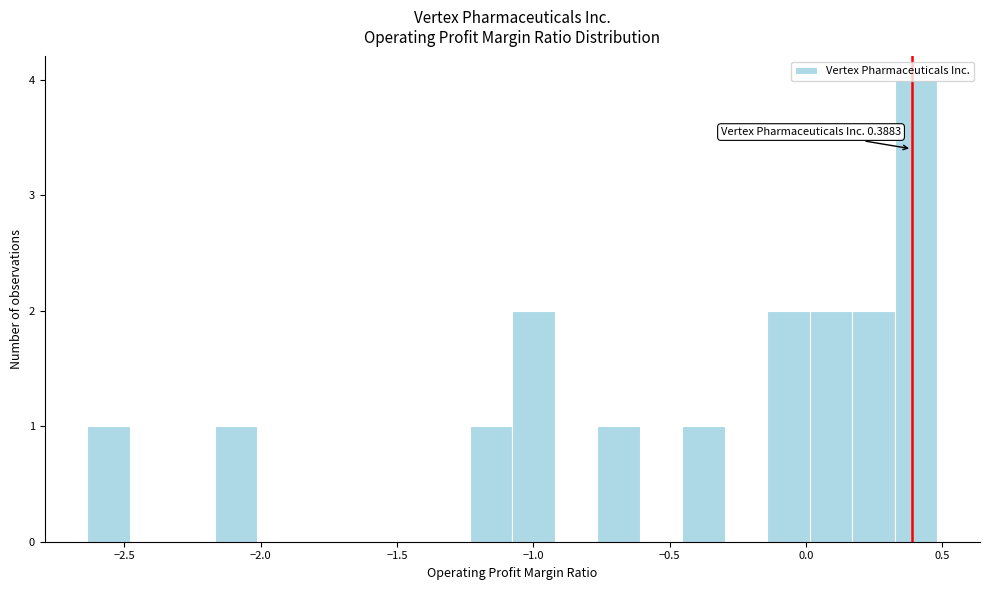

Around what value on the x-axis is the tallest bar? Give the approximate position of its centre, as read against the axis.

0.40